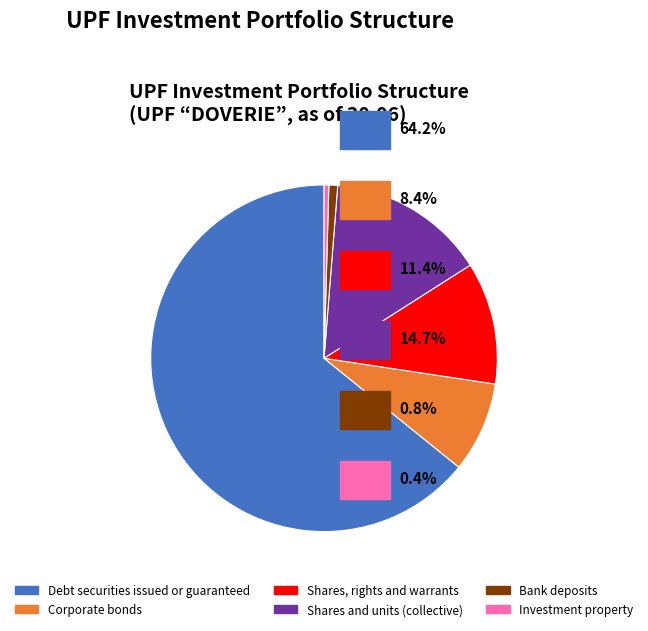

How many slices are in this pie chart?

6